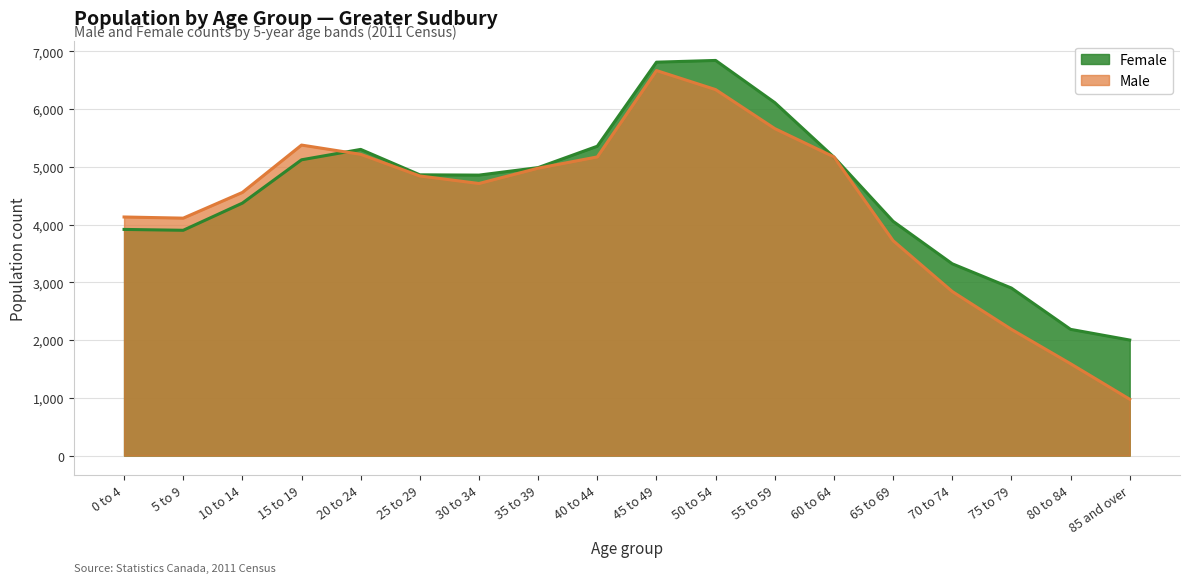

Where is the first local maximum for Male?

15 to 19